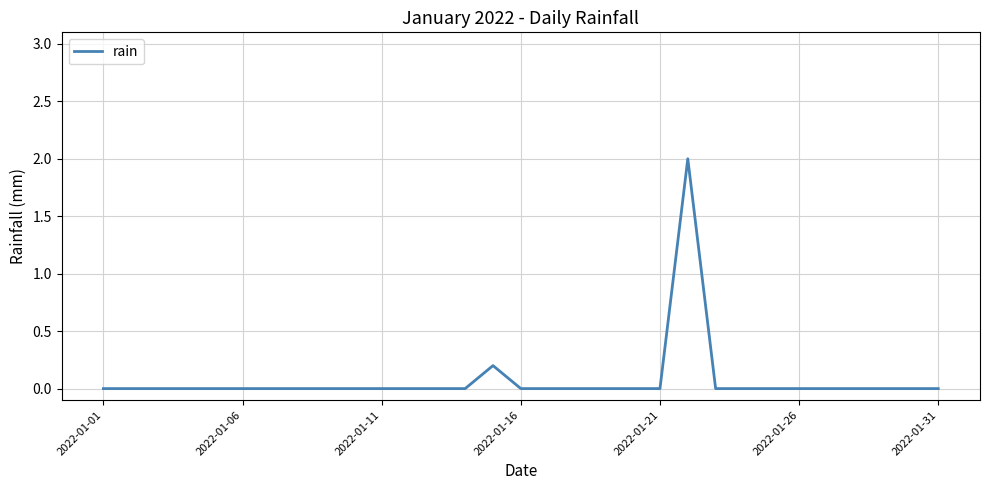

What is the greatest value displayed?

2.0